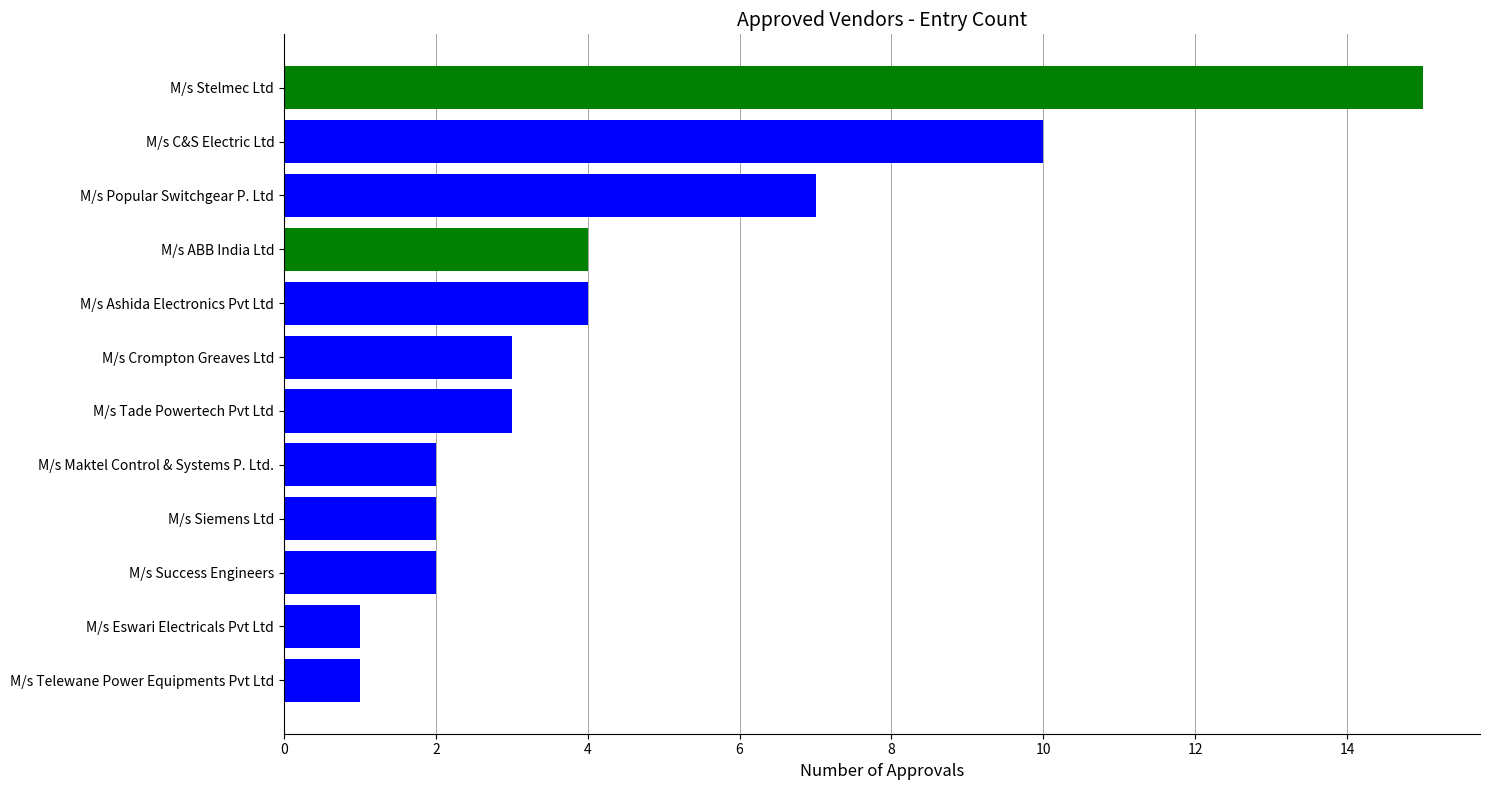

Between M/s Success Engineers and M/s Tade Powertech Pvt Ltd, which is larger?

M/s Tade Powertech Pvt Ltd